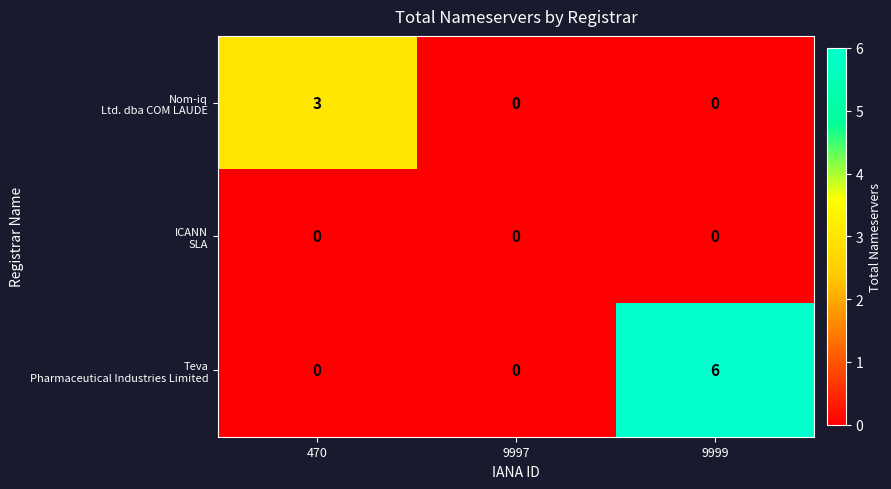

At which category is the sum across all series the highest?

9999